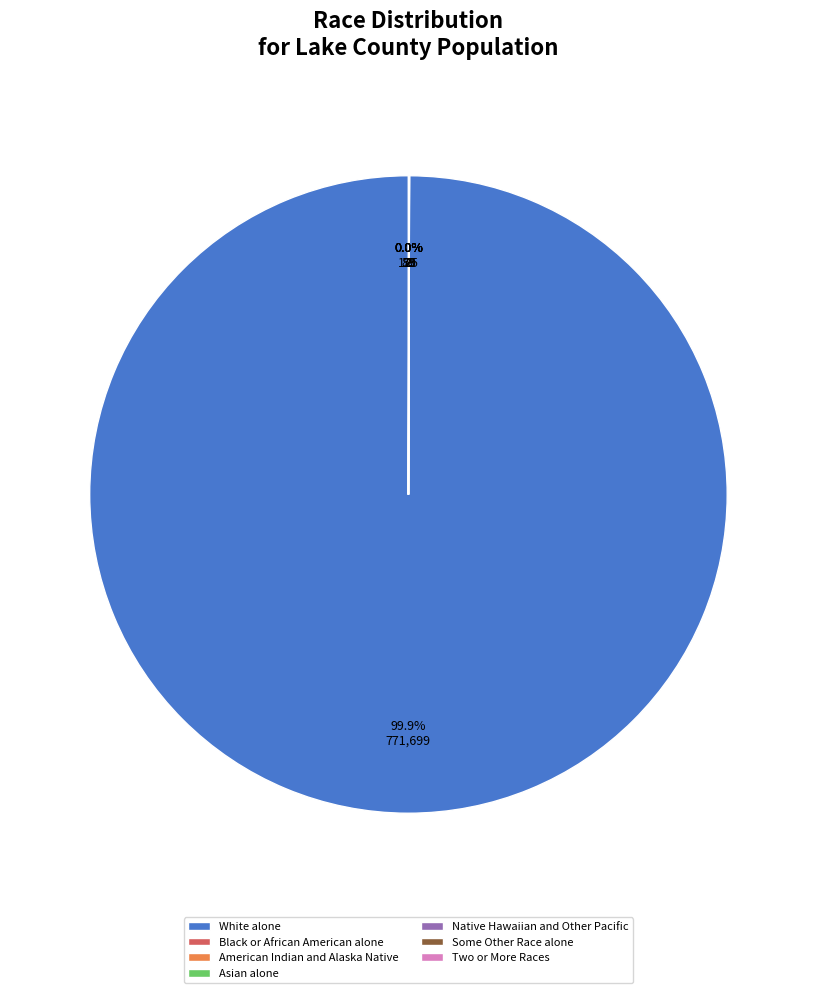

Which category has the biggest portion of the pie?

White alone